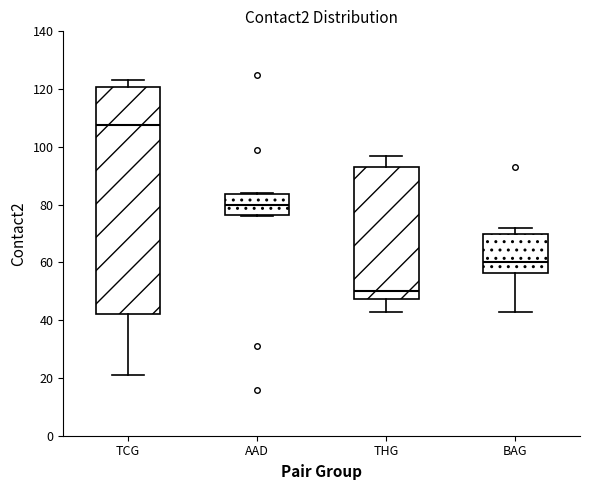

Reading left to right, read every box against the y-axis: the position of its median line, the range the box covers, and the ends of its whiskers. The values are not printed on the chart, so give them approximately, as read against the axis.

TCG: median 108, box 42 to 120, whiskers 22 to 124
AAD: median 80, box 76 to 84, whiskers 76 to 84
THG: median 50, box 48 to 94, whiskers 44 to 98
BAG: median 60, box 56 to 70, whiskers 44 to 72